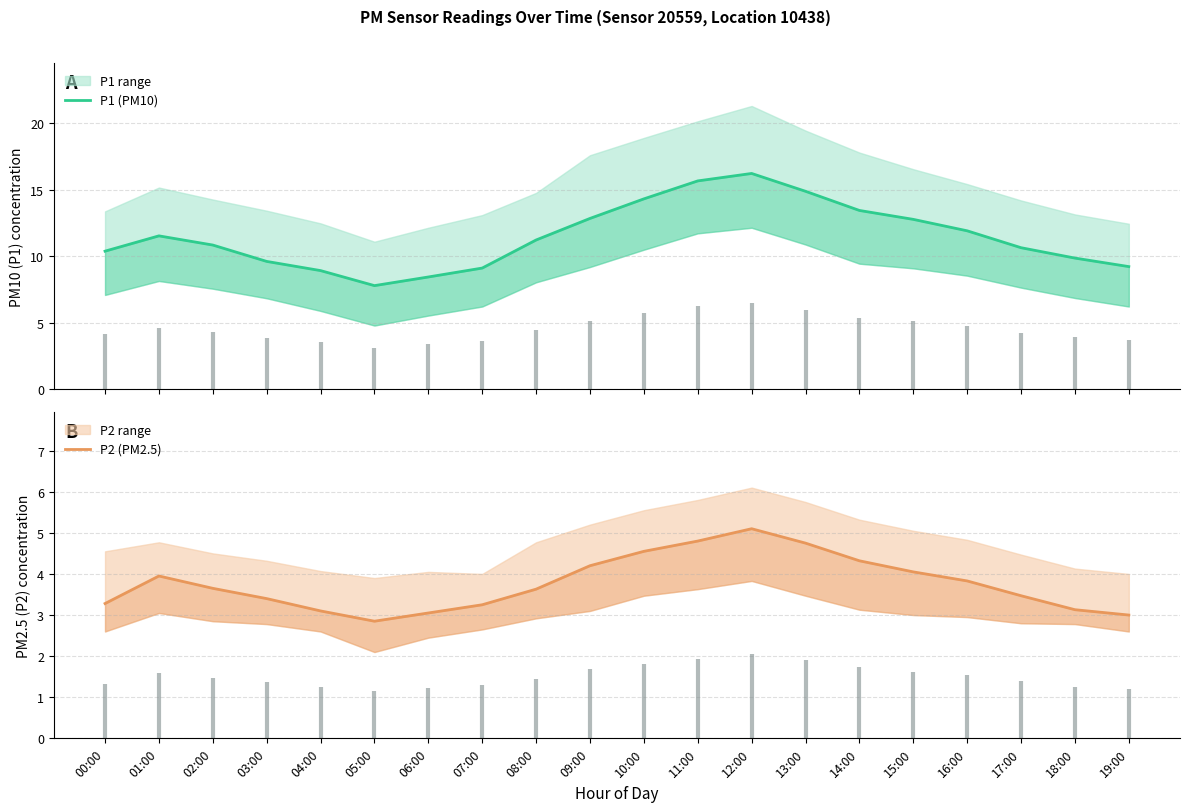

What position from the left is 17:00?

18